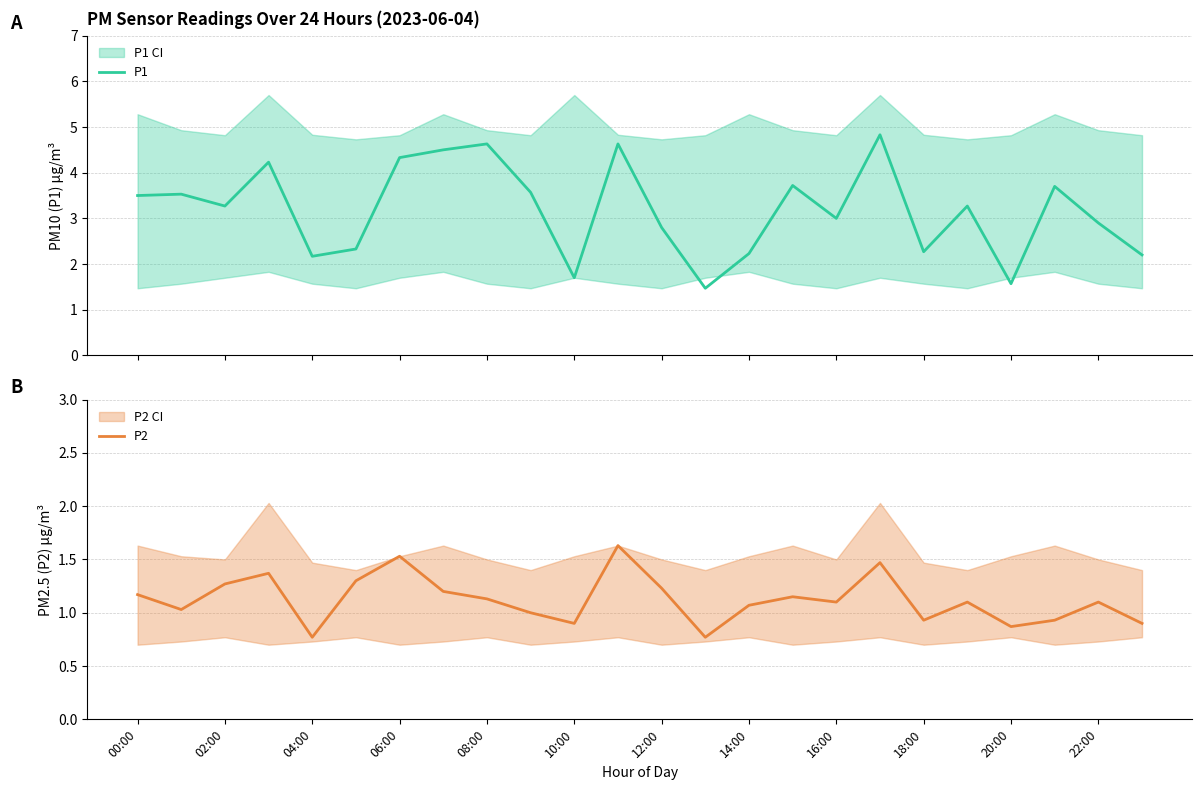

How many data points in P2 are less than 1?

7